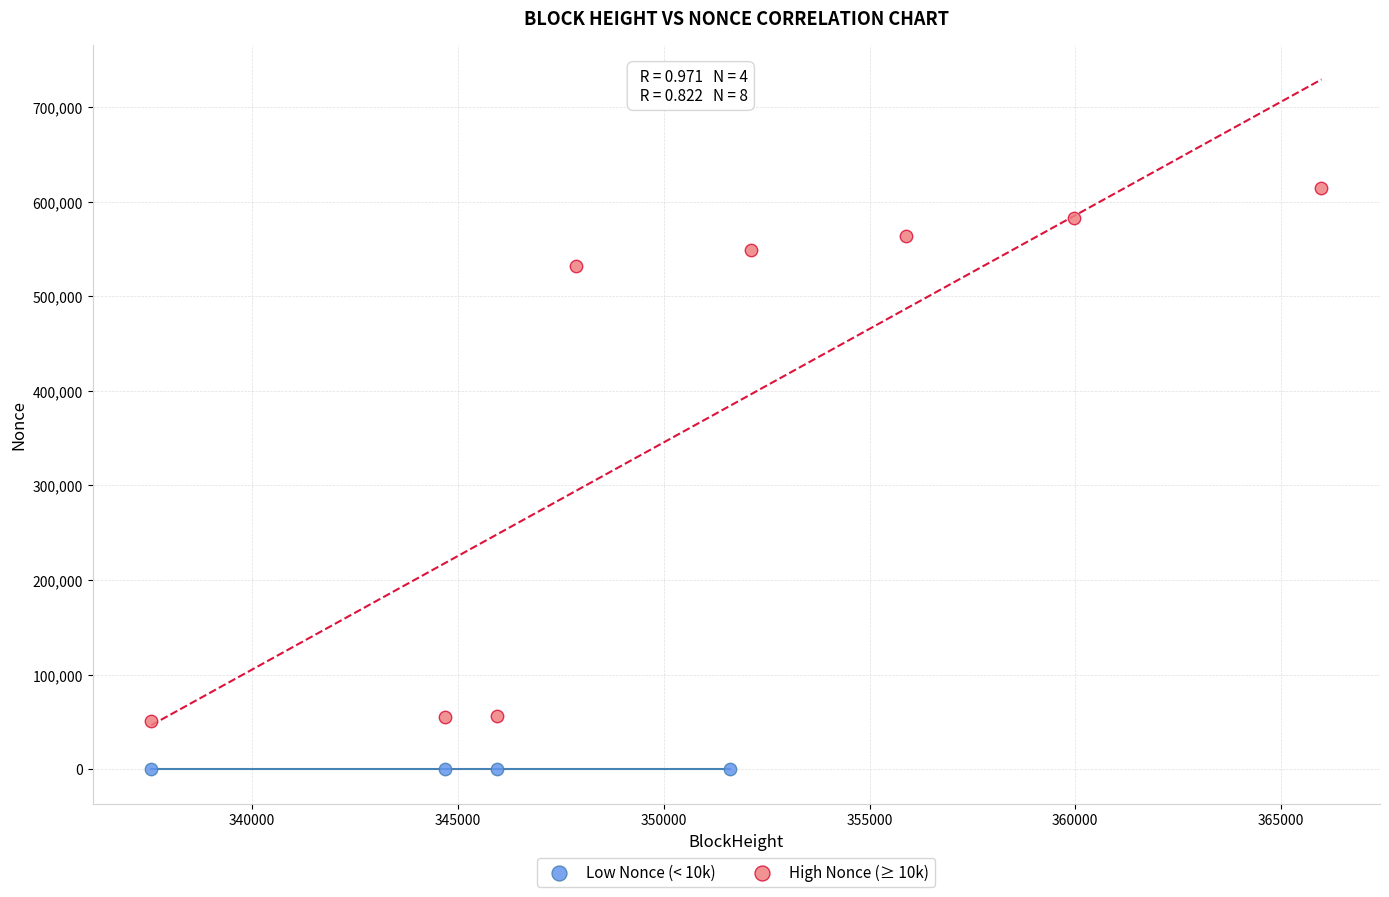

Which series has the largest Y range (max minus min)?

High Nonce (≥ 10k)